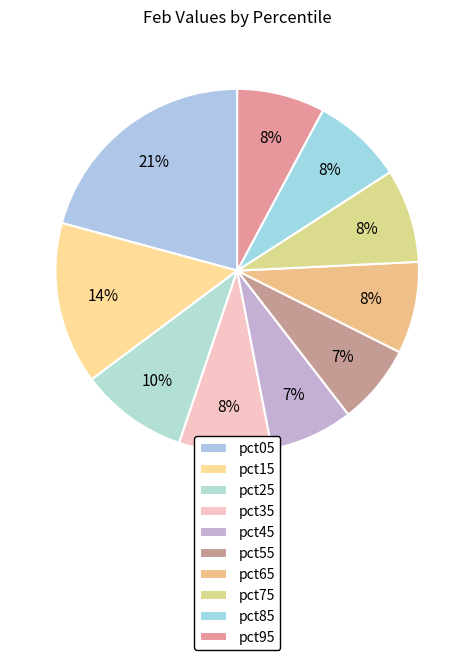

How many slices are in this pie chart?

10